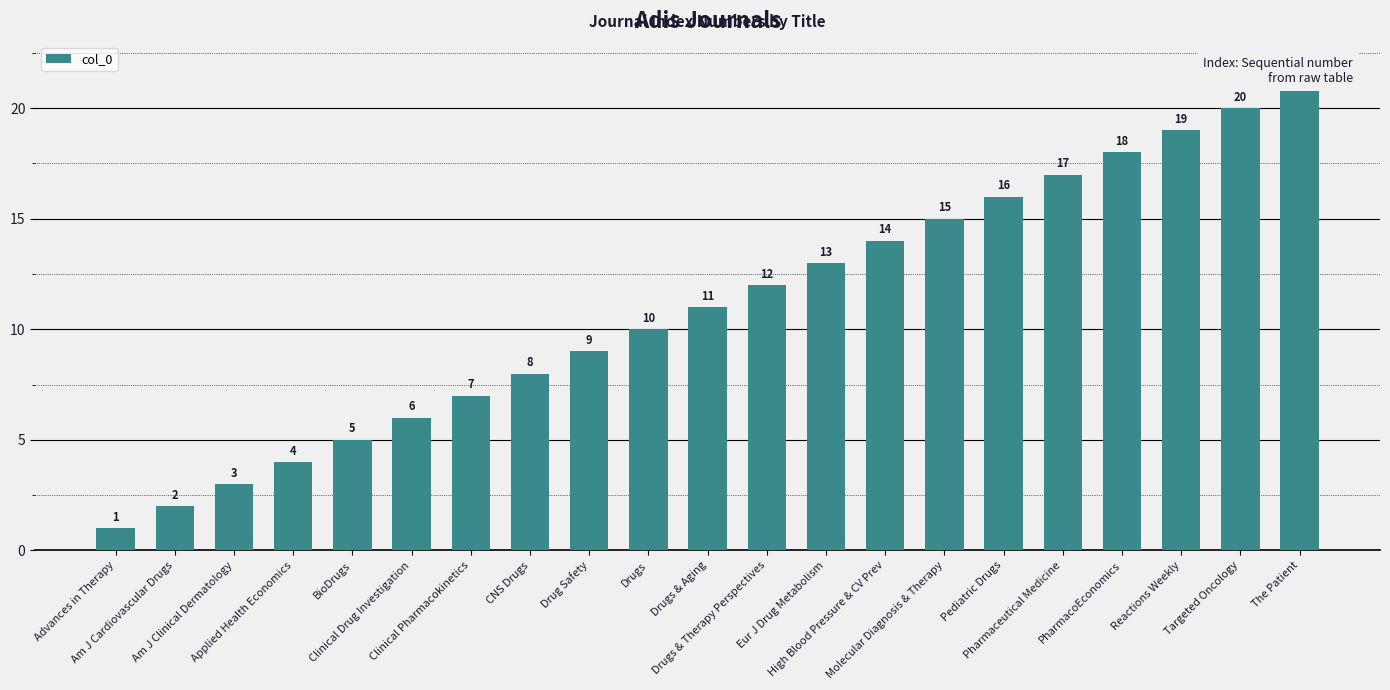

Reading left to right, list all the values displayed in this chart.

1	2	3	4	5	6	7	8	9	10	11	12	13	14	15	16	17	18	19	20	21